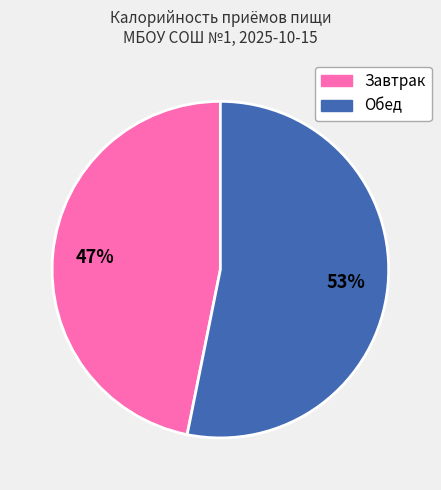

Is there a majority slice in this chart?

Yes